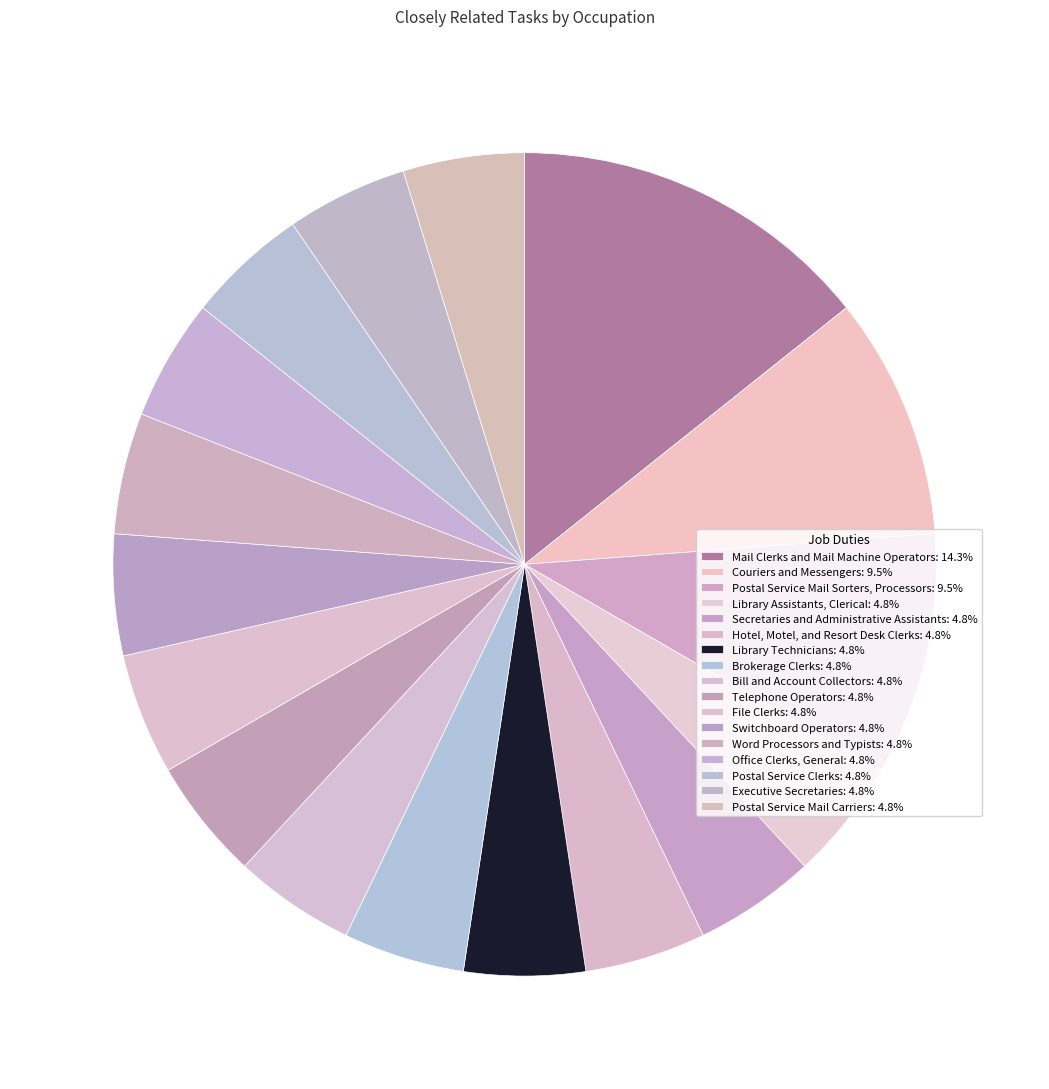

How many segments does this pie chart have?

17